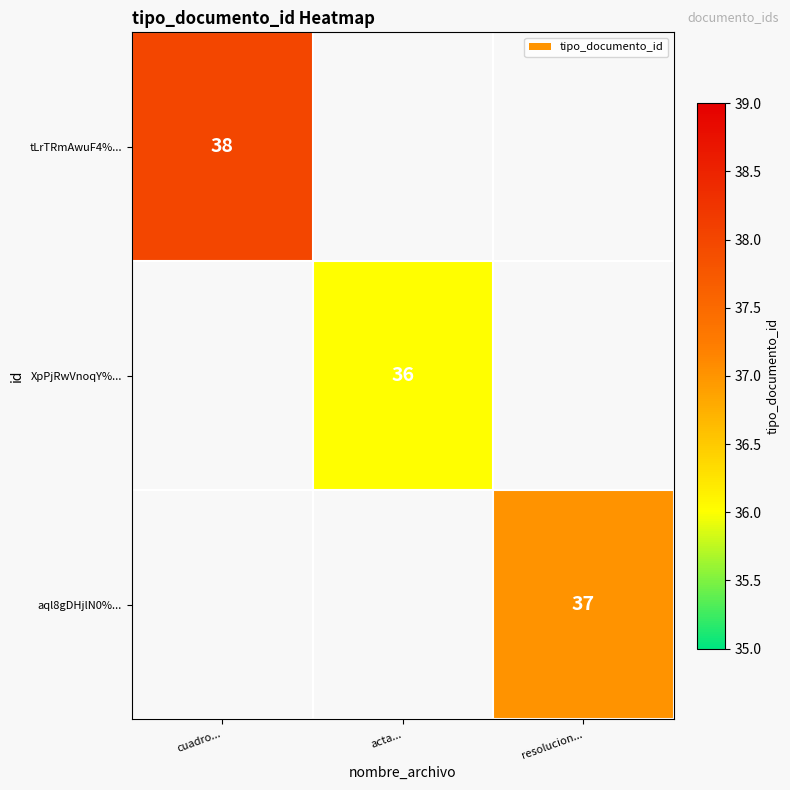

The XpPjRwVnoqY%... series shows 25 at acta.... True or false?

False